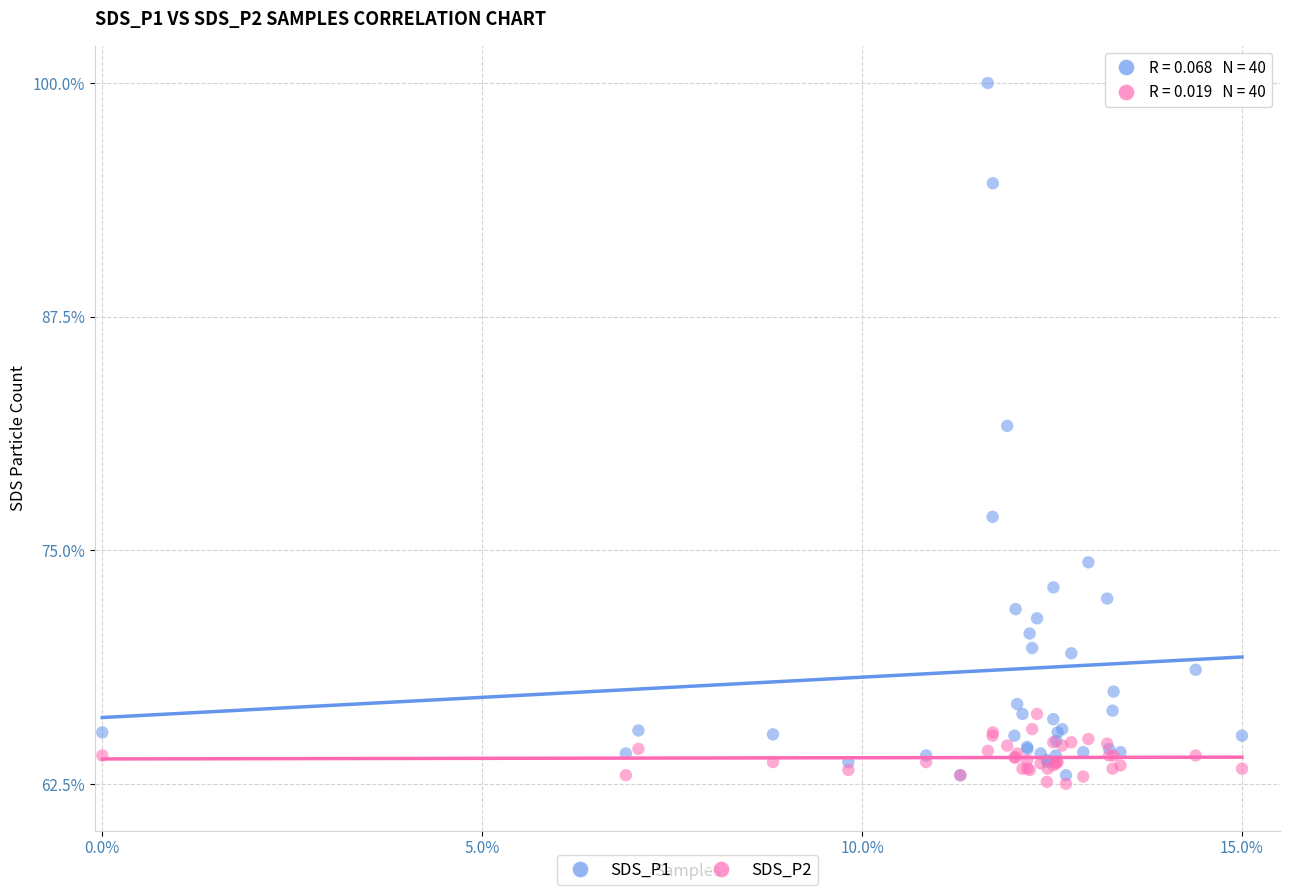

Which series has the widest spread of Y values?

SDS_P1